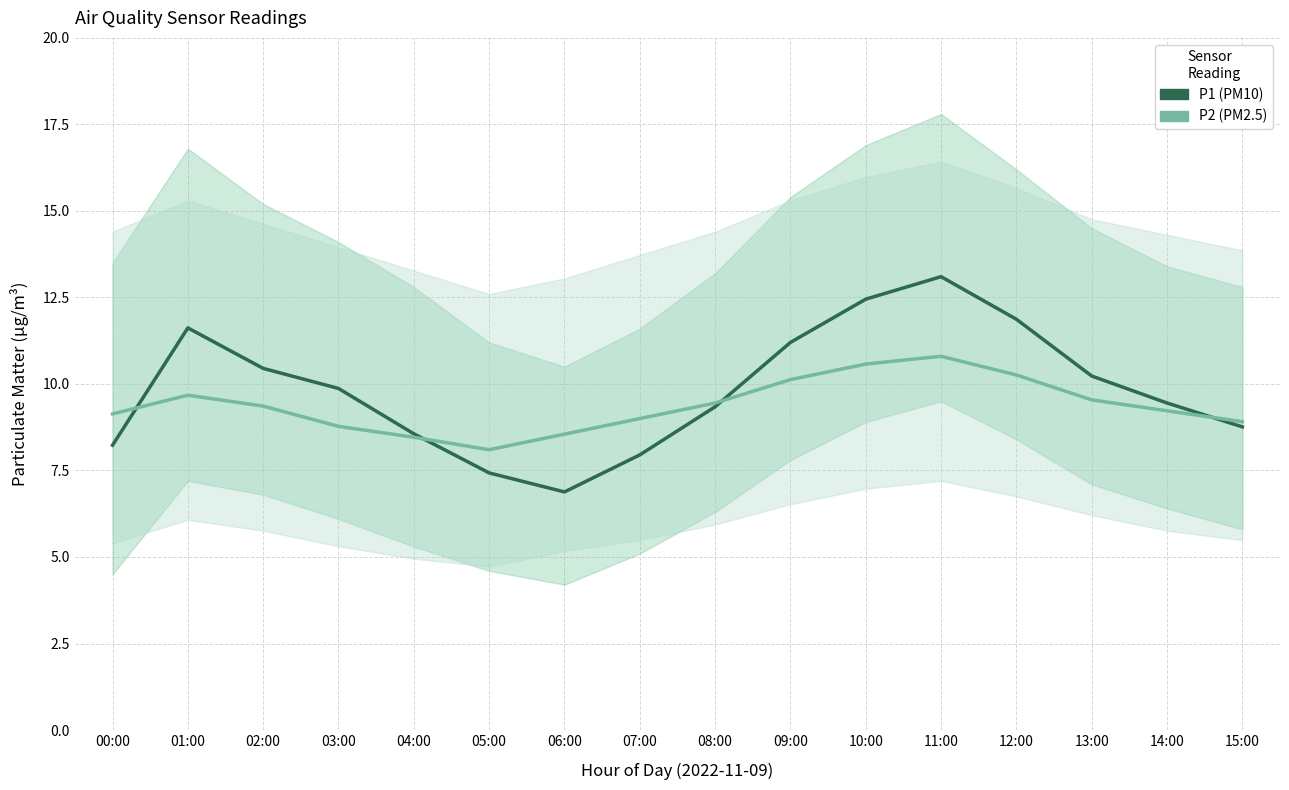

What is the average value of the P1 series?

9.8